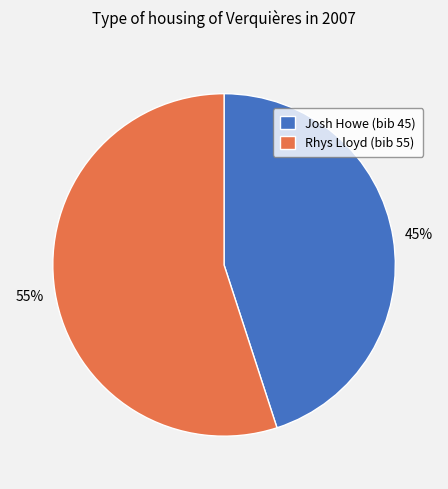

How many slices are in this pie chart?

2